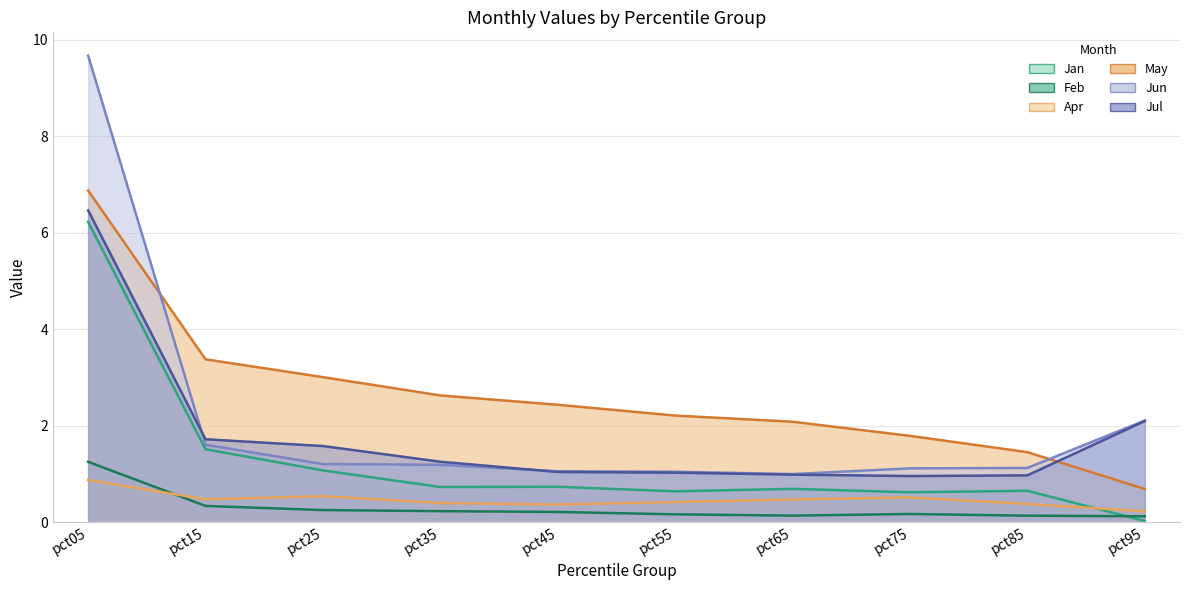

How many categories are shown in the chart?

10